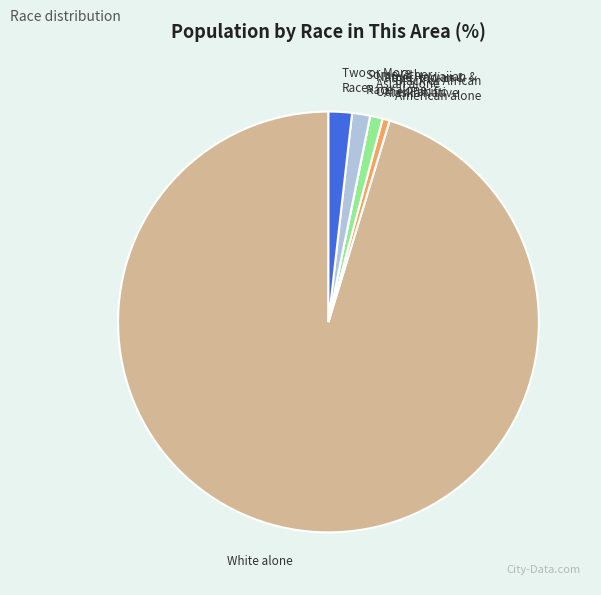

Is there any slice that represents more than half of the pie?

Yes